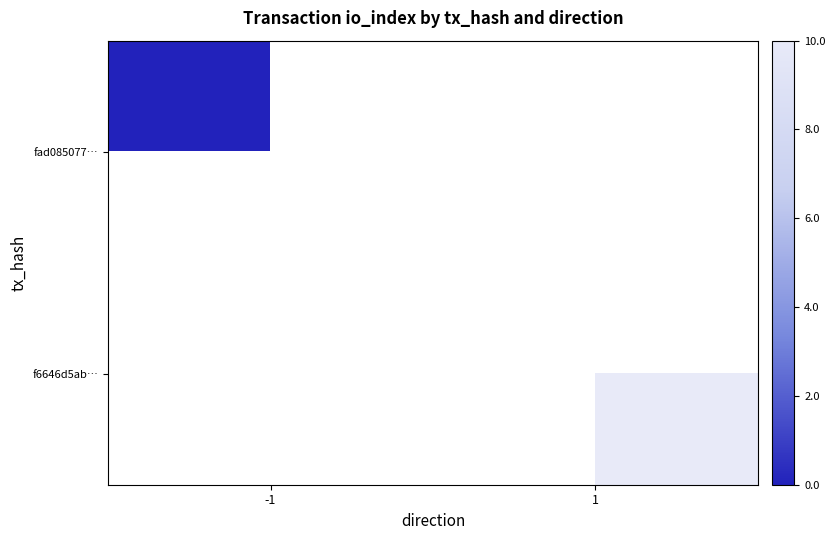

Which category has the lowest value in the fad085077… series?

-1